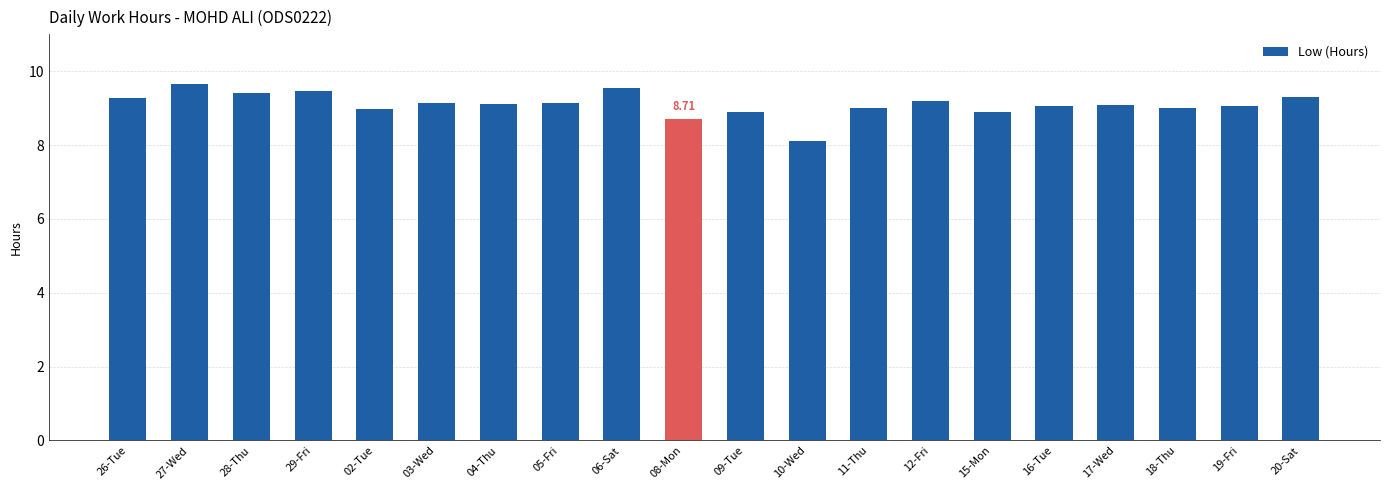

What is the average value?

9.1